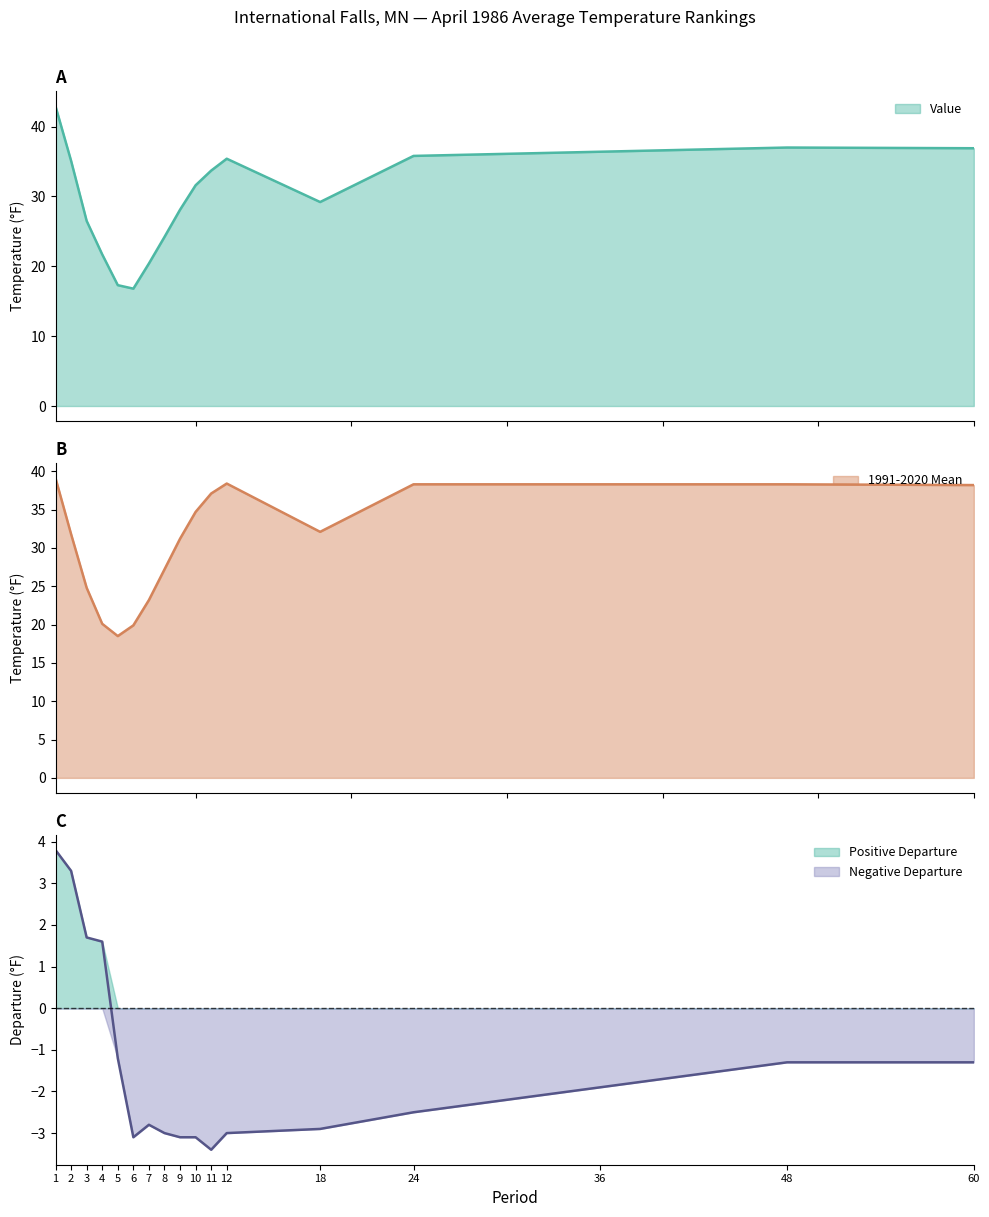

What is the value of the 1991-2020 Mean point at the 12th from the left?

38.4